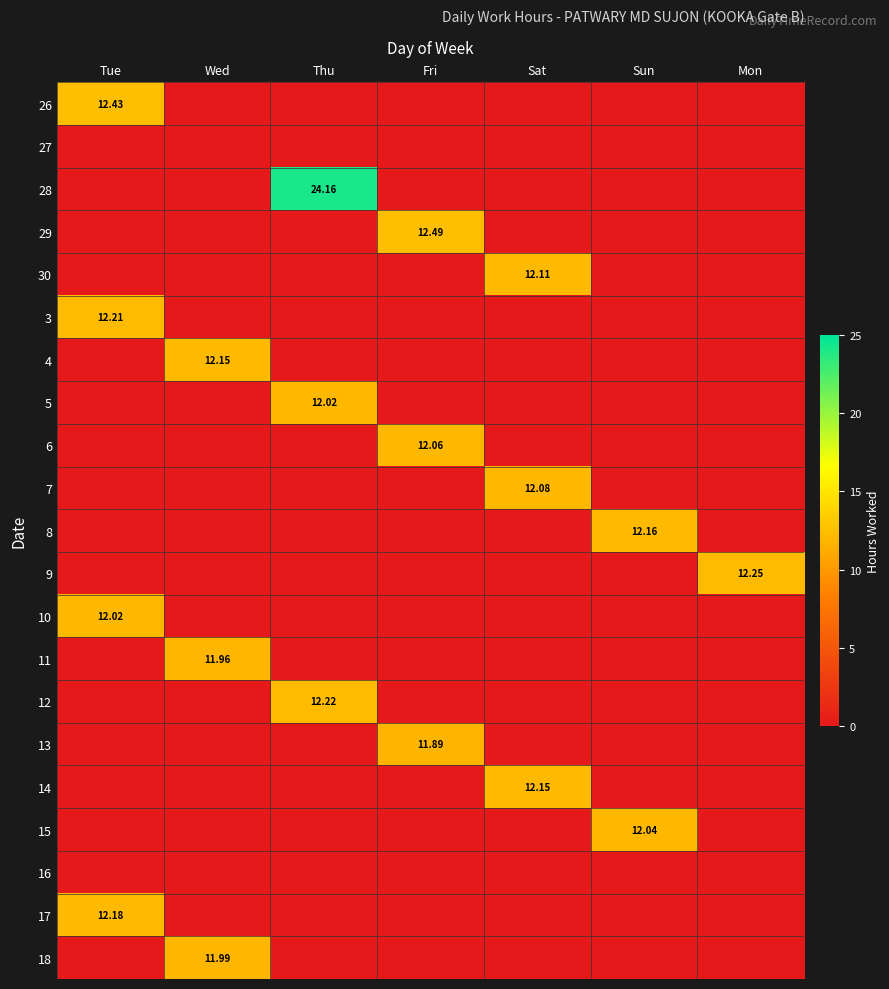

What is the spread (max minus min) of values at Fri?

12.5